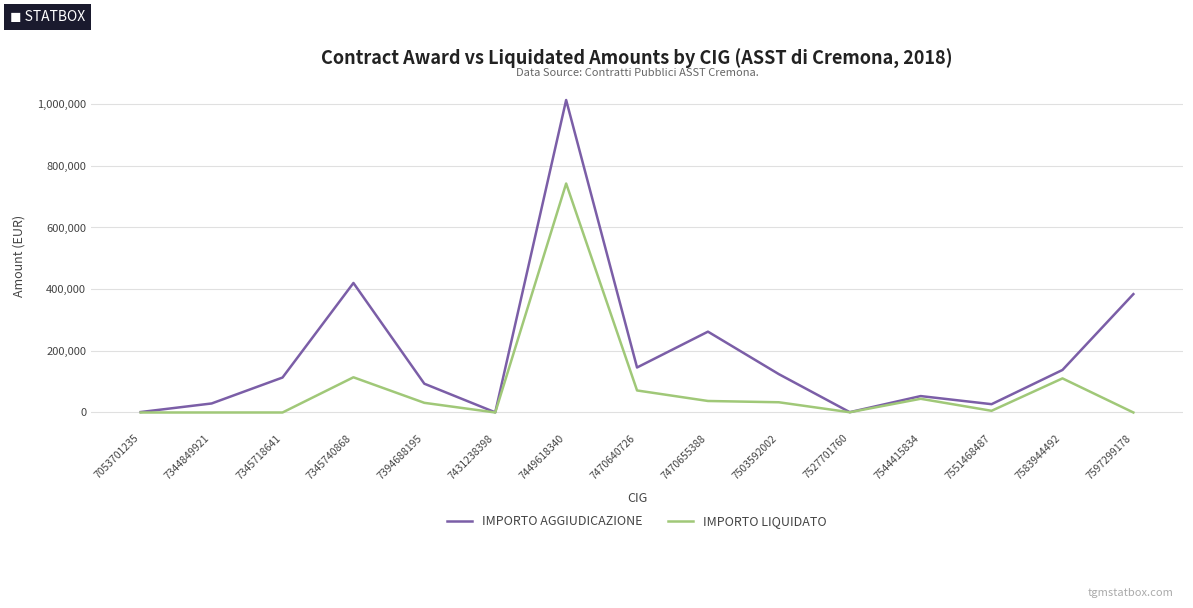

Which series has the widest spread of values?

IMPORTO AGGIUDICAZIONE